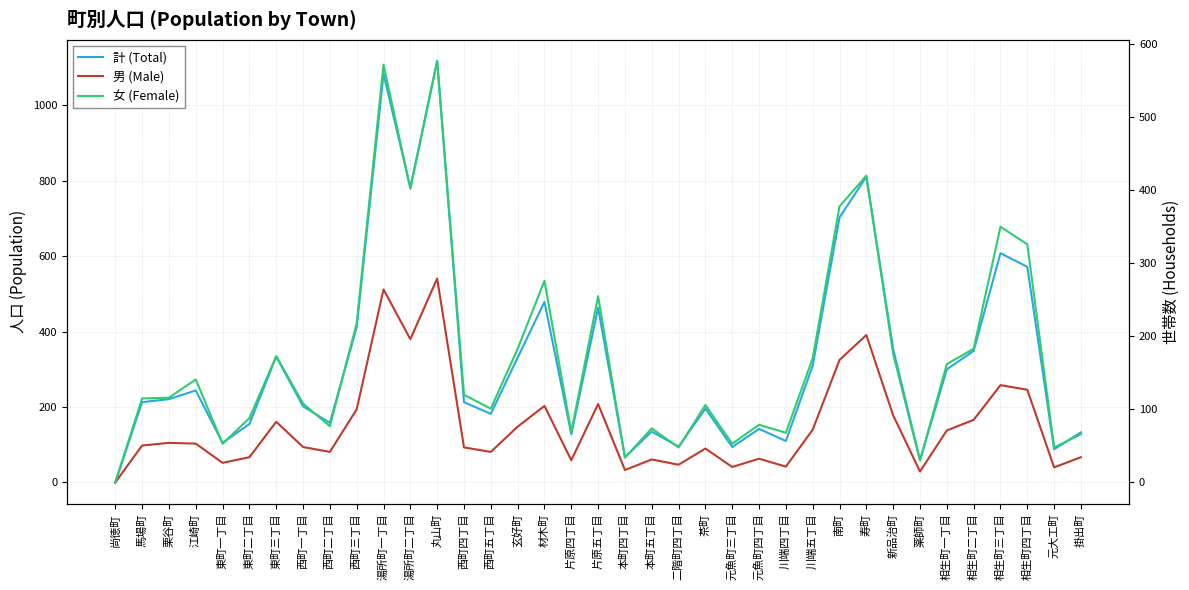

How many lines are shown in the chart?

3